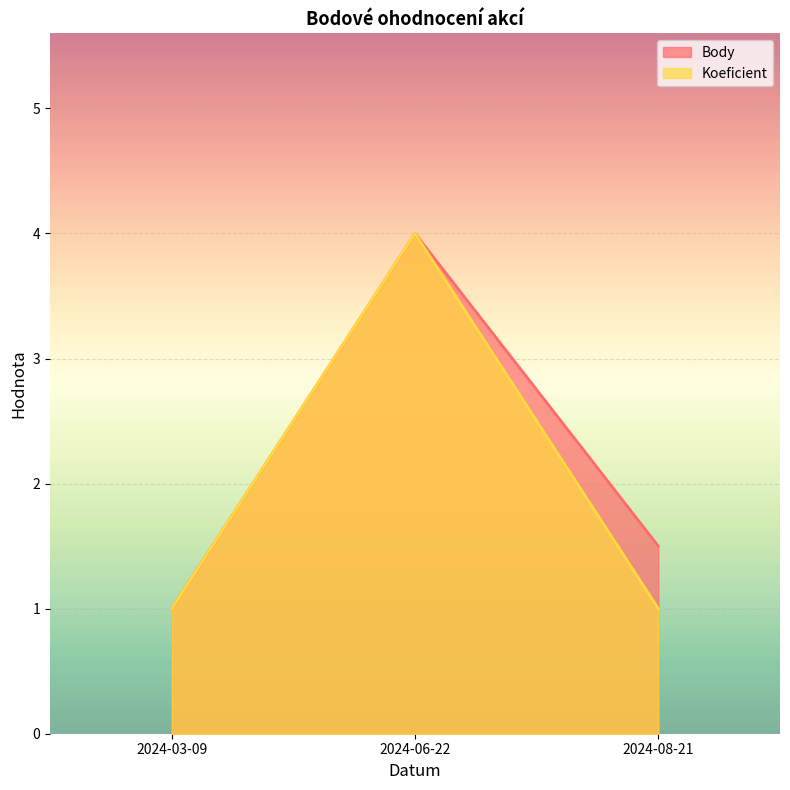

What are all the series names shown in the legend?

Body, Koeficient